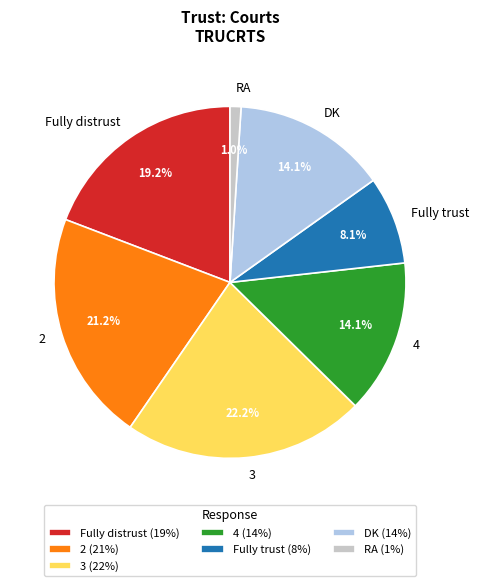

How much of the chart is everything except DK?

85.9%